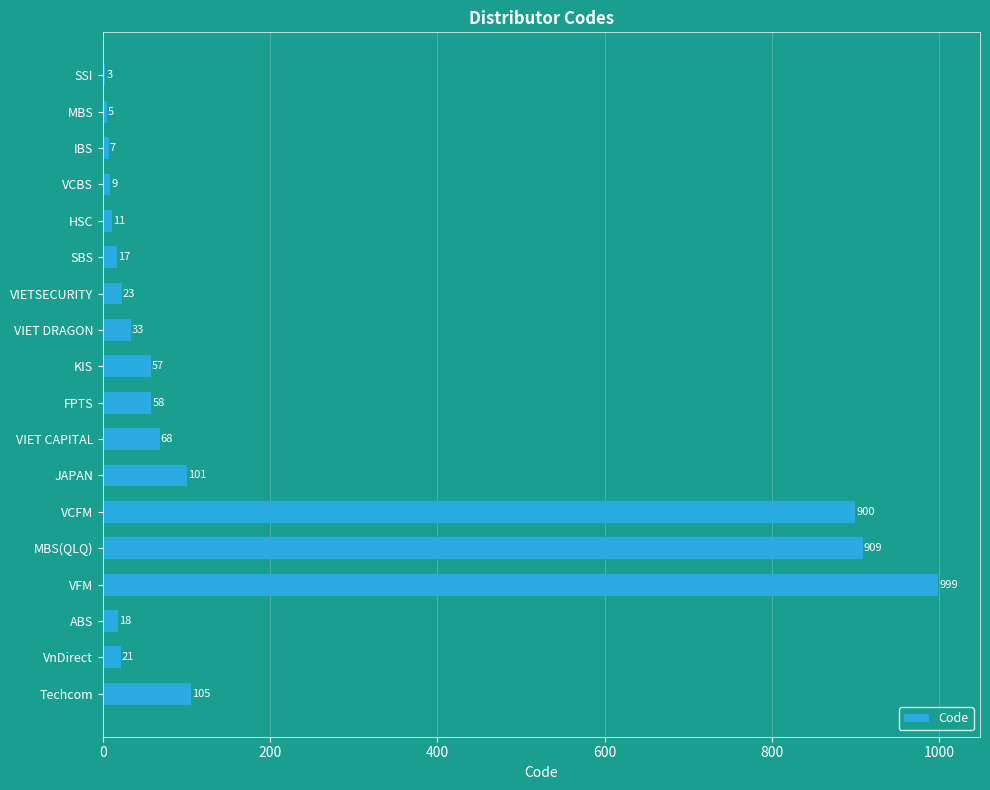

Reading top to bottom, extract all data points from this chart.

SSI=3	MBS=5	IBS=7	VCBS=9	HSC=11	SBS=17	VIETSECURITY=23	VIET DRAGON=33	KIS=57	FPTS=58	VIET CAPITAL=68	JAPAN=101	VCFM=900	MBS(QLQ)=909	VFM=999	ABS=18	VnDirect=21	Techcom=105